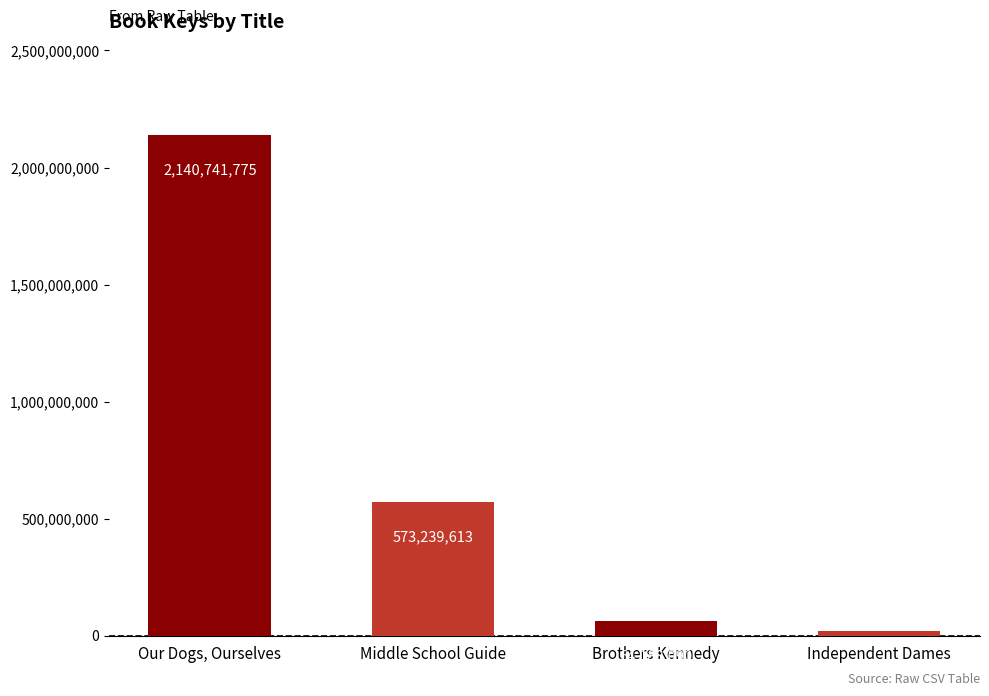

What is the change in value from Our Dogs, Ourselves to Independent Dames?

-2121424088